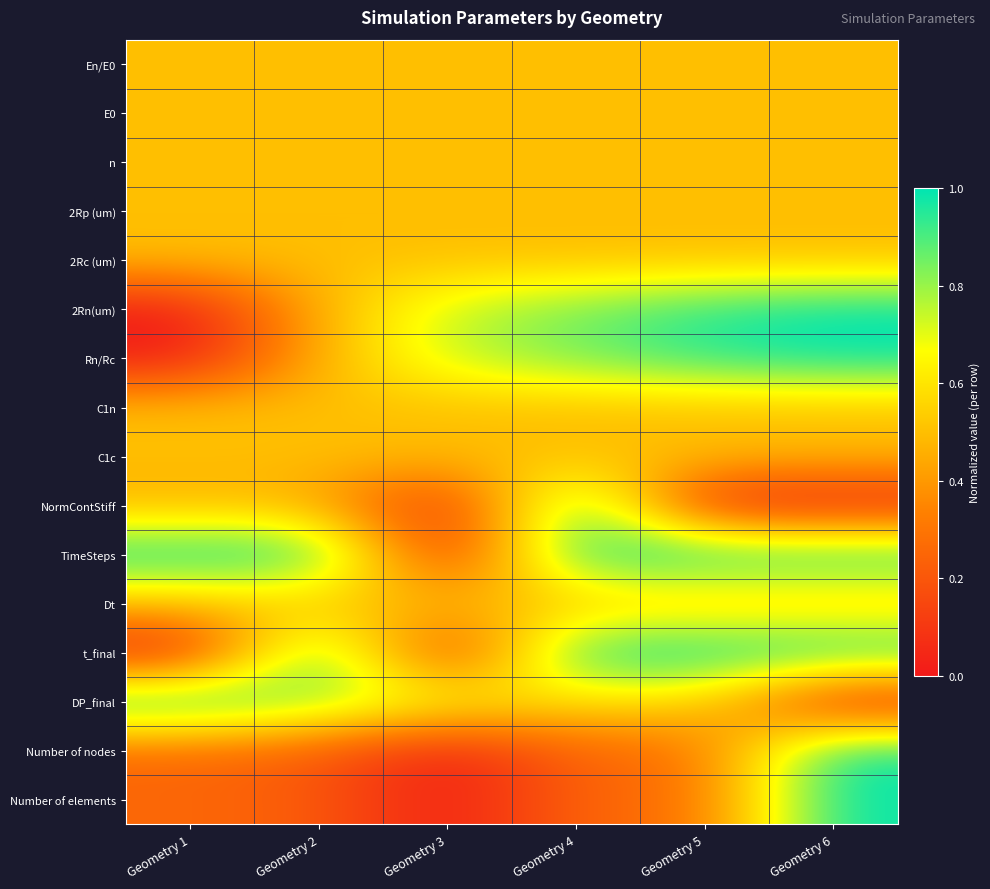

Reading left to right, transcribe all the data shown in this chart.

En/E0: Geometry 1=0.5	Geometry 2=0.5	Geometry 3=0.5	Geometry 4=0.5	Geometry 5=0.5	Geometry 6=0.5
E0: Geometry 1=0.5	Geometry 2=0.5	Geometry 3=0.5	Geometry 4=0.5	Geometry 5=0.5	Geometry 6=0.5
n: Geometry 1=0.5	Geometry 2=0.5	Geometry 3=0.5	Geometry 4=0.5	Geometry 5=0.5	Geometry 6=0.5
2Rp (um): Geometry 1=0.5	Geometry 2=0.5	Geometry 3=0.5	Geometry 4=0.5	Geometry 5=0.5	Geometry 6=0.5
2Rc (um): Geometry 1=0.5	Geometry 2=0.5	Geometry 3=0.5	Geometry 4=0.5	Geometry 5=0.5	Geometry 6=0.5
2Rn(um): Geometry 1=0.0	Geometry 2=0.5	Geometry 3=0.7	Geometry 4=0.8	Geometry 5=0.9	Geometry 6=1.0
Rn/Rc: Geometry 1=0.0	Geometry 2=0.5	Geometry 3=0.7	Geometry 4=0.8	Geometry 5=0.9	Geometry 6=1.0
C1n: Geometry 1=0.5	Geometry 2=0.5	Geometry 3=0.5	Geometry 4=0.5	Geometry 5=0.5	Geometry 6=0.5
C1c: Geometry 1=0.5	Geometry 2=0.5	Geometry 3=0.5	Geometry 4=0.5	Geometry 5=0.5	Geometry 6=0.5
NormContStiff: Geometry 1=0.5	Geometry 2=0.5	Geometry 3=0.0	Geometry 4=1.0	Geometry 5=0.0	Geometry 6=0.0
TimeSteps: Geometry 1=1.0	Geometry 2=1.0	Geometry 3=0.0	Geometry 4=1.0	Geometry 5=1.0	Geometry 6=1.0
Dt: Geometry 1=0.5	Geometry 2=0.5	Geometry 3=0.5	Geometry 4=0.5	Geometry 5=0.5	Geometry 6=0.5
t_final: Geometry 1=0.0	Geometry 2=1.0	Geometry 3=0.0	Geometry 4=1.0	Geometry 5=1.0	Geometry 6=1.0
DP_final: Geometry 1=1.0	Geometry 2=0.8	Geometry 3=0.7	Geometry 4=0.6	Geometry 5=0.6	Geometry 6=0.0
Number of nodes: Geometry 1=0.3	Geometry 2=0.2	Geometry 3=0.0	Geometry 4=0.3	Geometry 5=0.3	Geometry 6=1.0
Number of elements: Geometry 1=0.3	Geometry 2=0.2	Geometry 3=0.0	Geometry 4=0.3	Geometry 5=0.3	Geometry 6=1.0